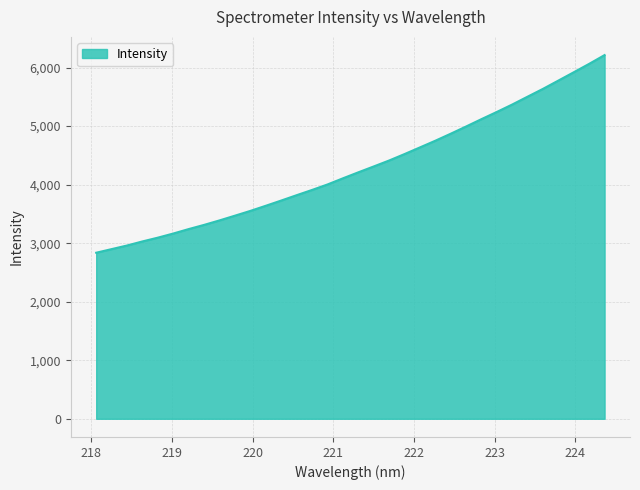

What is the smallest value displayed?

2837.0